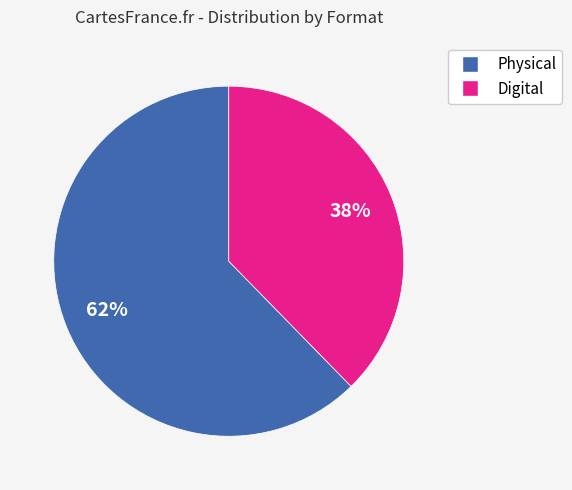

Is there a majority slice in this chart?

Yes